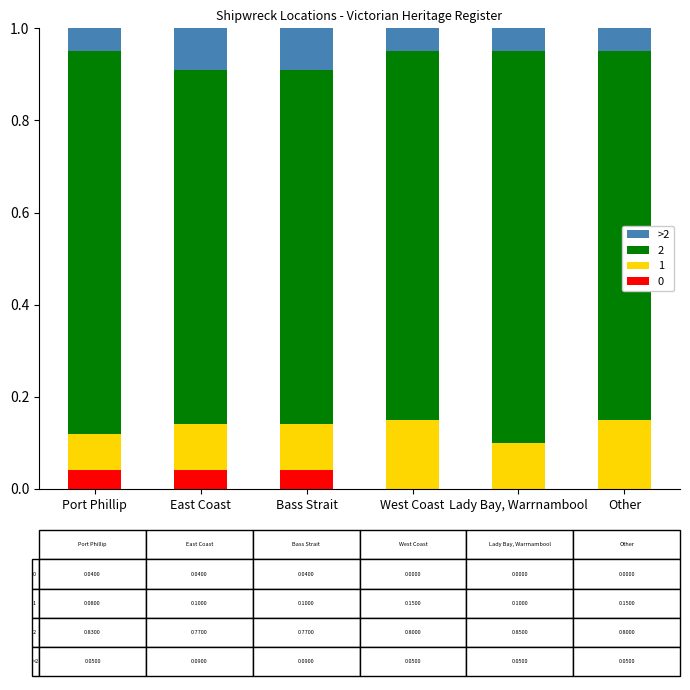

What is the total value across all series at West Coast?

1.0